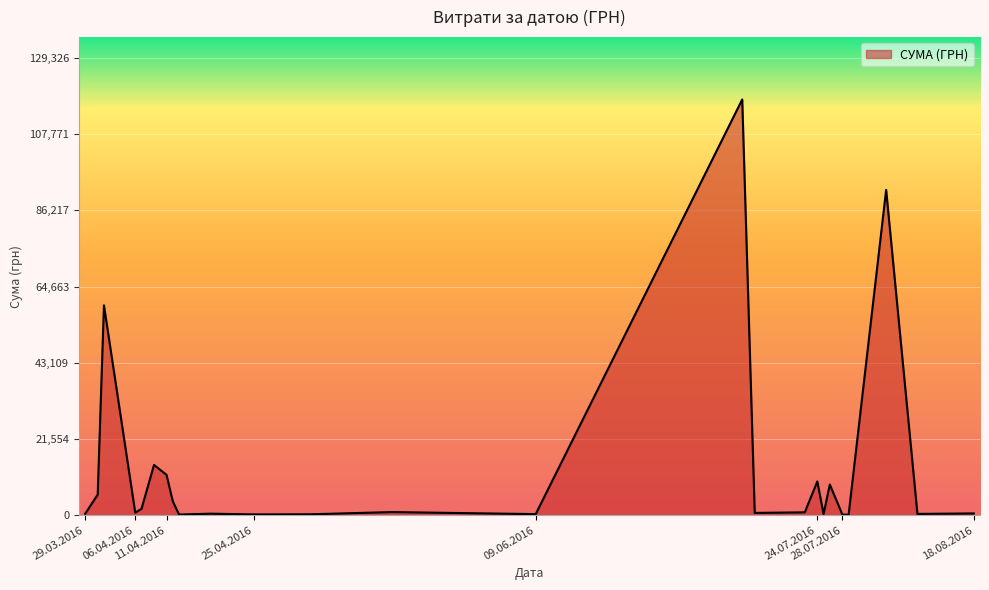

True or false: there are more than 2 points higher than both neighbors.

True